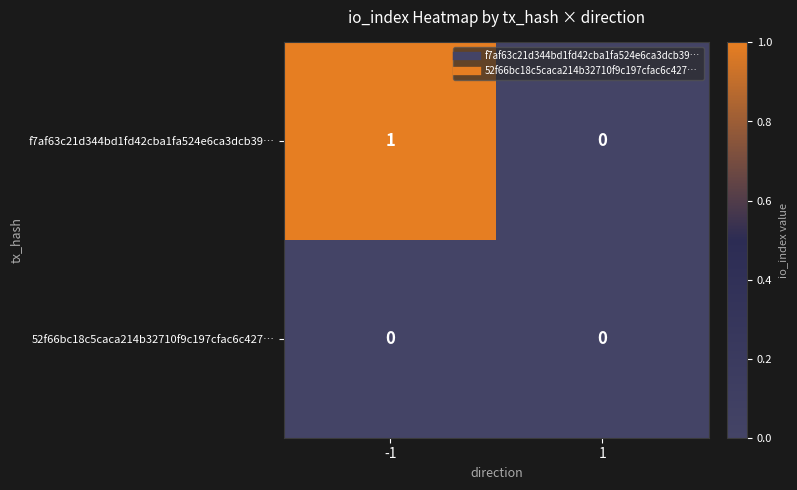

Which series has the largest range (max minus min)?

f7af63c21d344bd1fd42cba1fa524e6ca3dcb39…